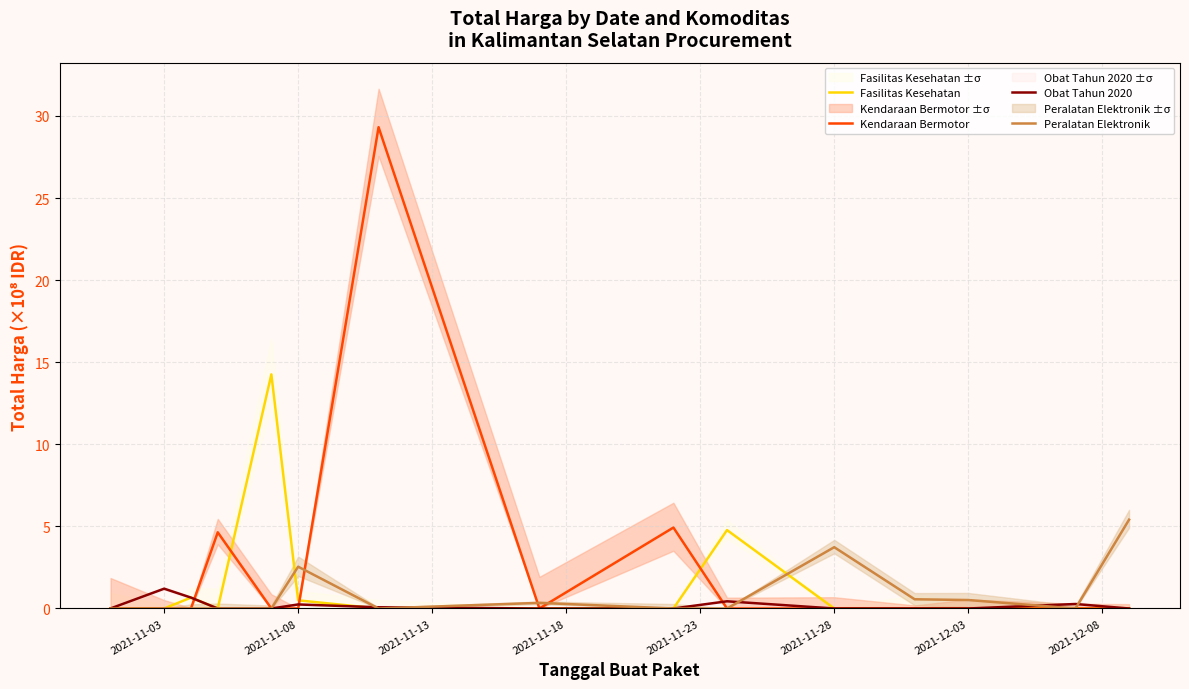

What is the difference between the maximum and minimum values in the Kendaraan Bermotor series?

29.3